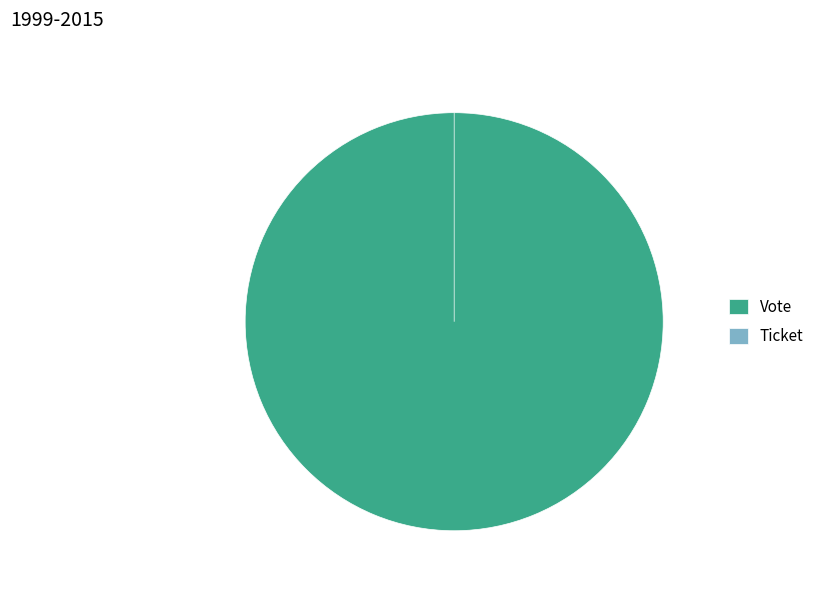

How many segments does this pie chart have?

2